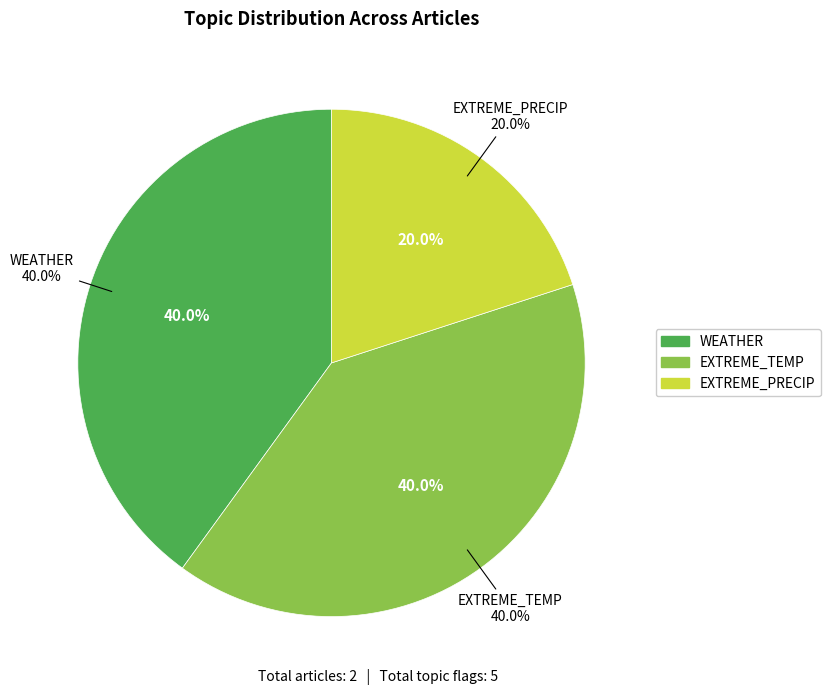

Is HEALTH the majority of the pie?

No